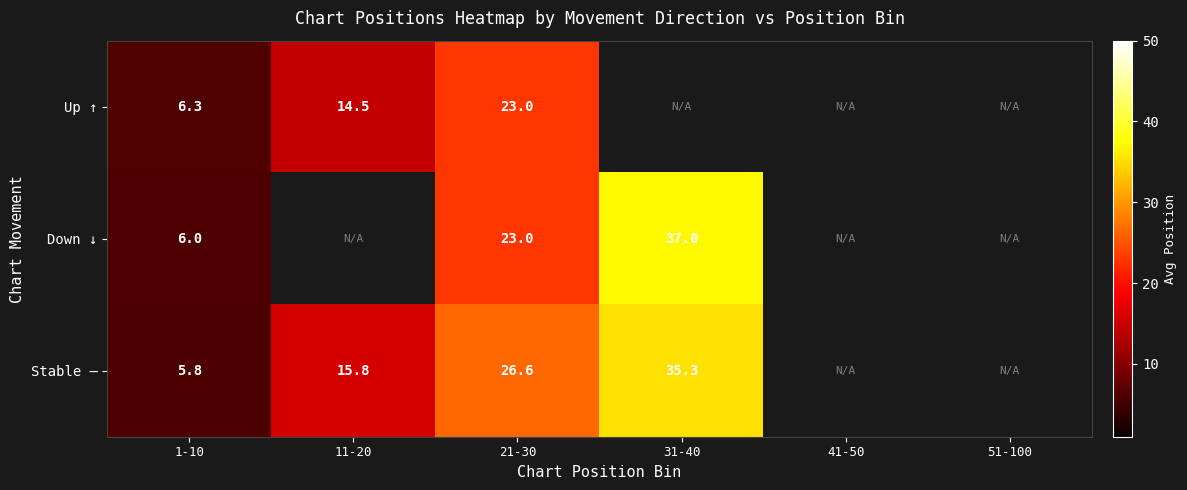

Which label corresponds to the largest value in the chart?

31-40